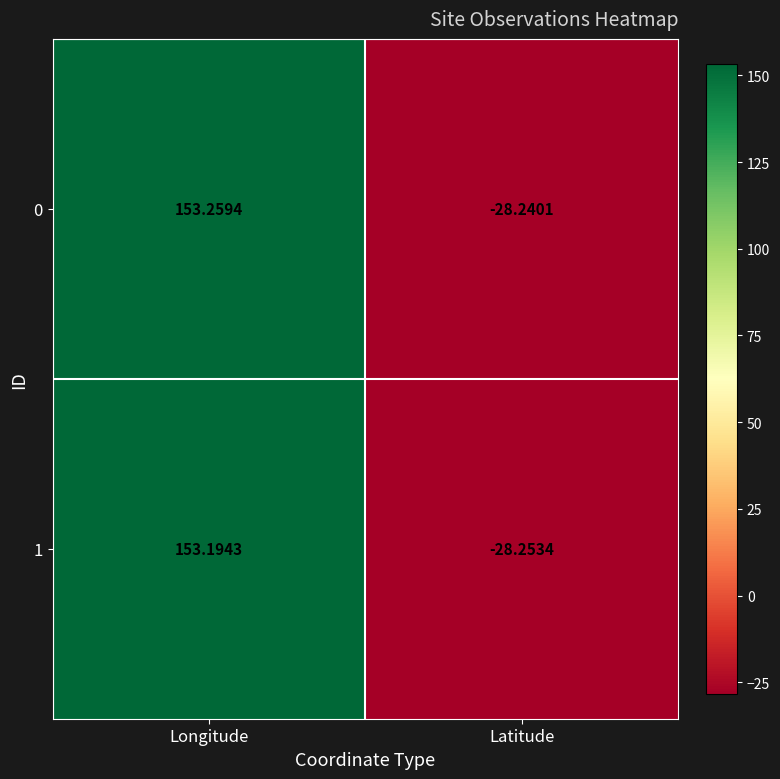

At which category is the sum across all series the highest?

Longitude